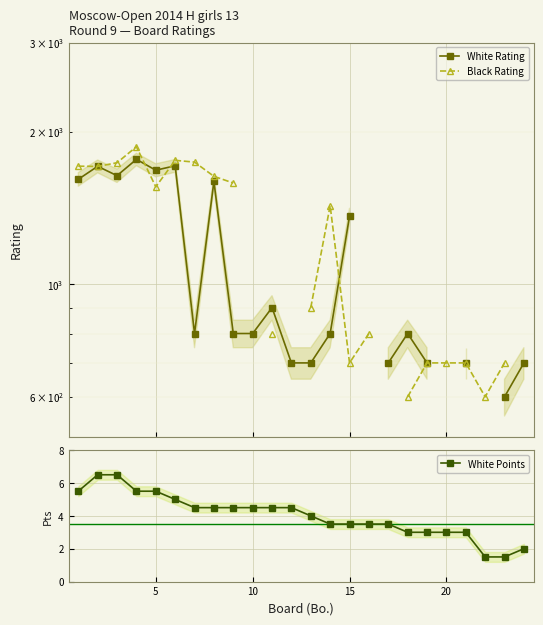

List the series in order of their peak value, lowest first.

White Points, White Rating, Black Rating